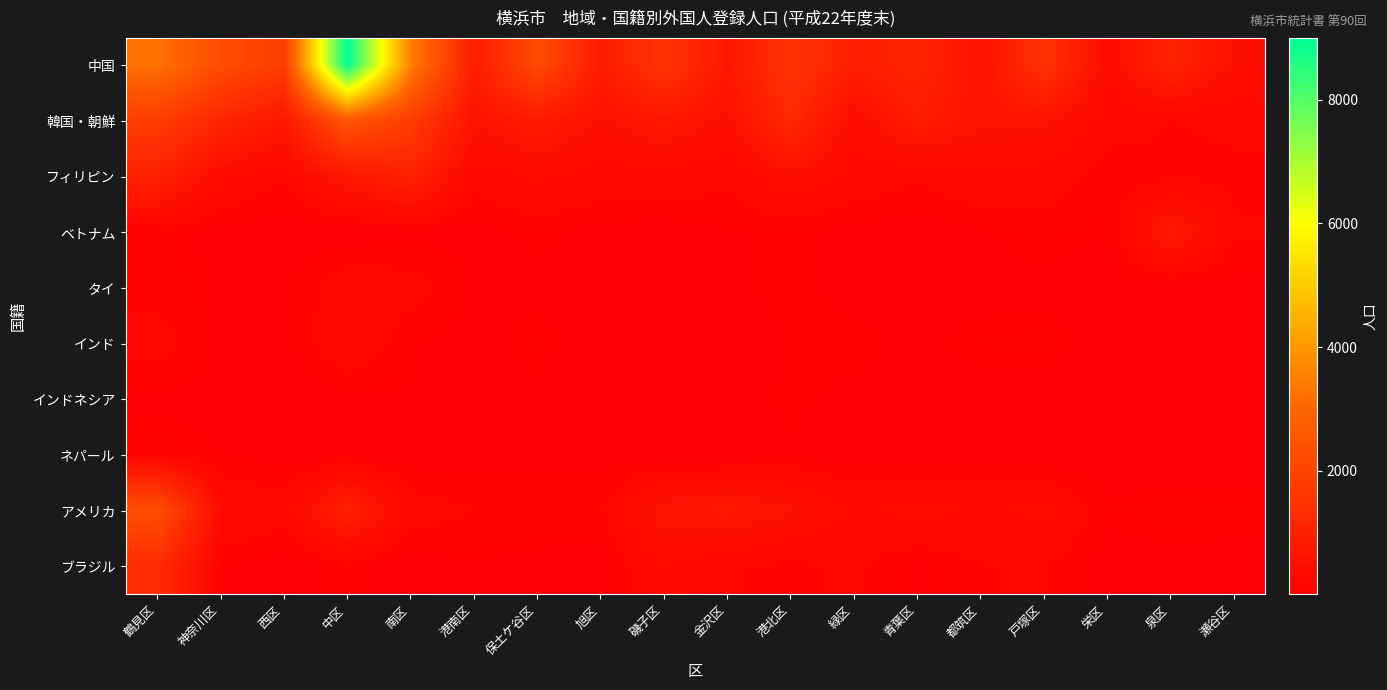

Reading left to right, what are all the values shown in this chart?

中国: 鶴見区=3245	神奈川区=2270	西区=1807	中区=9005	南区=3506	港南区=860	保土ケ谷区=2196	旭区=845	磯子区=1580	金沢区=700	港北区=1560	緑区=922	青葉区=1128	都筑区=534	戸塚区=1514	栄区=363	泉区=1068	瀬谷区=481
韓国・朝鮮: 鶴見区=1809	神奈川区=1133	西区=721	中区=2544	南区=1818	港南区=558	保土ケ谷区=793	旭区=506	磯子区=702	金沢区=473	港北区=1233	緑区=383	青葉区=846	都筑区=551	戸塚区=574	栄区=249	泉区=177	瀬谷区=203
フィリピン: 鶴見区=998	神奈川区=353	西区=197	中区=701	南区=992	港南区=231	保土ケ谷区=379	旭区=272	磯子区=299	金沢区=212	港北区=480	緑区=299	青葉区=199	都筑区=323	戸塚区=278	栄区=105	泉区=144	瀬谷区=152
ベトナム: 鶴見区=109	神奈川区=48	西区=6	中区=22	南区=40	港南区=48	保土ケ谷区=88	旭区=53	磯子区=13	金沢区=68	港北区=86	緑区=40	青葉区=10	都筑区=64	戸塚区=117	栄区=71	泉区=769	瀬谷区=189
タイ: 鶴見区=135	神奈川区=58	西区=66	中区=270	南区=240	港南区=63	保土ケ谷区=50	旭区=63	磯子区=58	金沢区=54	港北区=99	緑区=44	青葉区=69	都筑区=32	戸塚区=51	栄区=25	泉区=39	瀬谷区=37
インド: 鶴見区=231	神奈川区=57	西区=35	中区=327	南区=83	港南区=28	保土ケ谷区=110	旭区=4	磯子区=35	金沢区=19	港北区=76	緑区=99	青葉区=45	都筑区=106	戸塚区=118	栄区=13	泉区=5	瀬谷区=4
インドネシア: 鶴見区=53	神奈川区=39	西区=26	中区=41	南区=69	港南区=21	保土ケ谷区=52	旭区=14	磯子区=19	金沢区=37	港北区=91	緑区=51	青葉区=54	都筑区=22	戸塚区=36	栄区=1	泉区=11	瀬谷区=25
ネパール: 鶴見区=133	神奈川区=75	西区=31	中区=41	南区=16	港南区=14	保土ケ谷区=46	旭区=25	磯子区=19	金沢区=10	港北区=66	緑区=12	青葉区=15	都筑区=5	戸塚区=9	栄区=4	泉区=2	瀬谷区=6
アメリカ: 鶴見区=2313	神奈川区=343	西区=239	中区=968	南区=256	港南区=181	保土ケ谷区=167	旭区=156	磯子区=640	金沢区=728	港北区=552	緑区=322	青葉区=398	都筑区=331	戸塚区=391	栄区=97	泉区=127	瀬谷区=113
ブラジル: 鶴見区=1325	神奈川区=82	西区=26	中区=96	南区=26	港南区=64	保土ケ谷区=33	旭区=25	磯子区=353	金沢区=186	港北区=145	緑区=203	青葉区=54	都筑区=171	戸塚区=187	栄区=25	泉区=42	瀬谷区=35